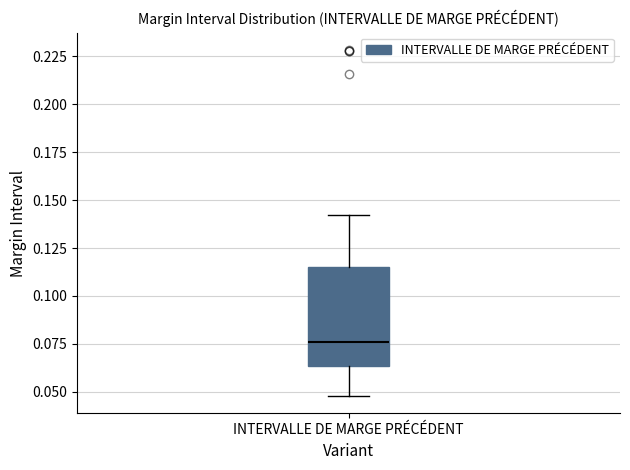

Read this box plot against the y-axis: the position of the median line, the range covered by the box, and the ends of both whiskers. The values are not printed on the chart, so give them approximately, as read against the axis.

median 0.075, box 0.065 to 0.115, whiskers 0.050 to 0.140